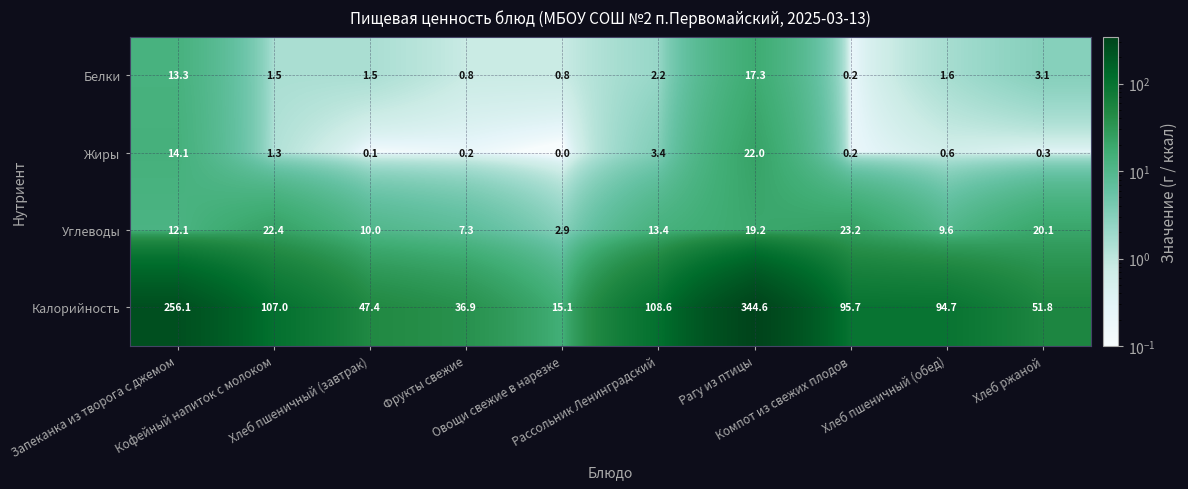

What is the greatest value displayed?

344.6